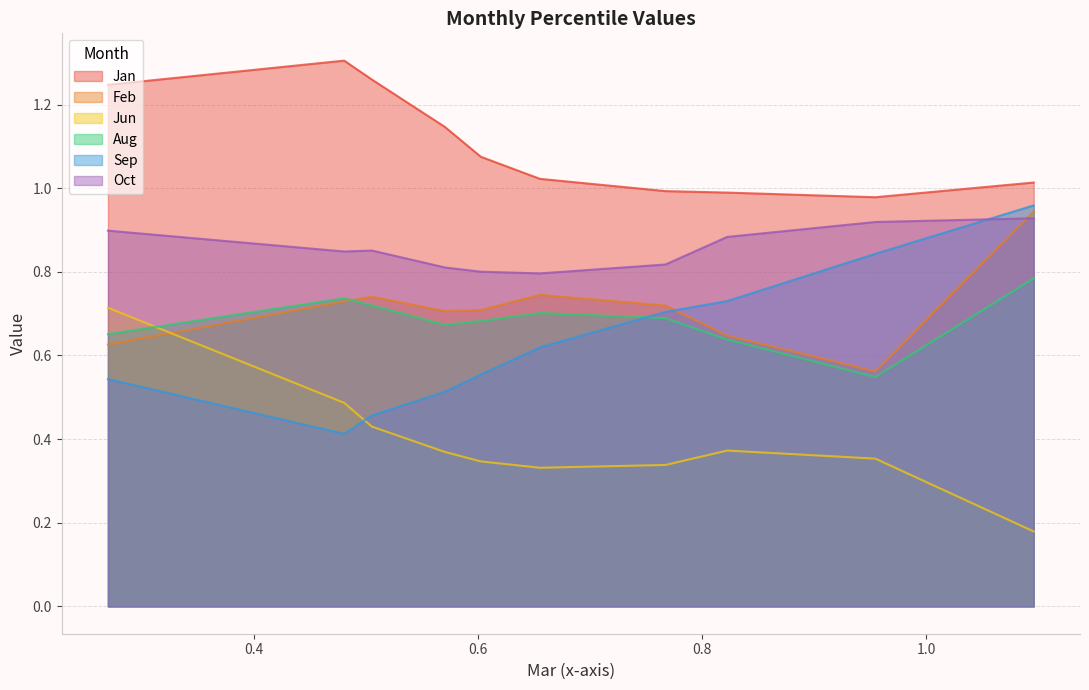

Count the number of categories in the chart.

10